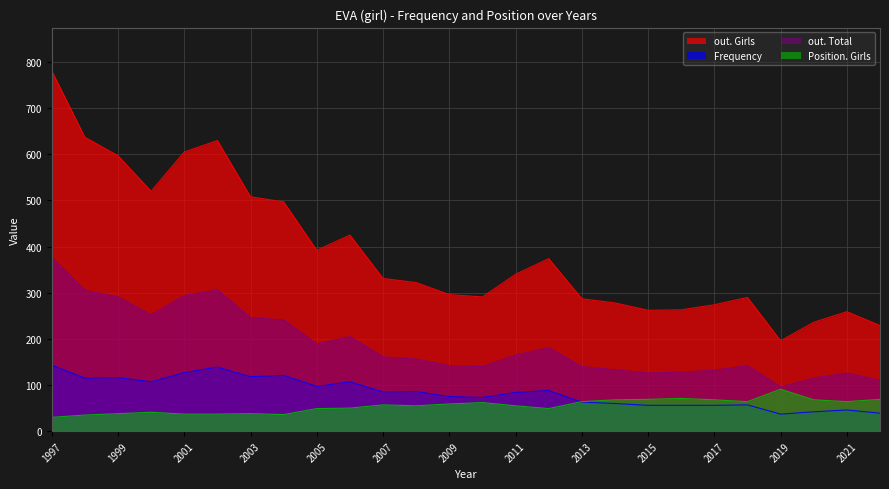

Does the chart have visible grid lines?

Yes